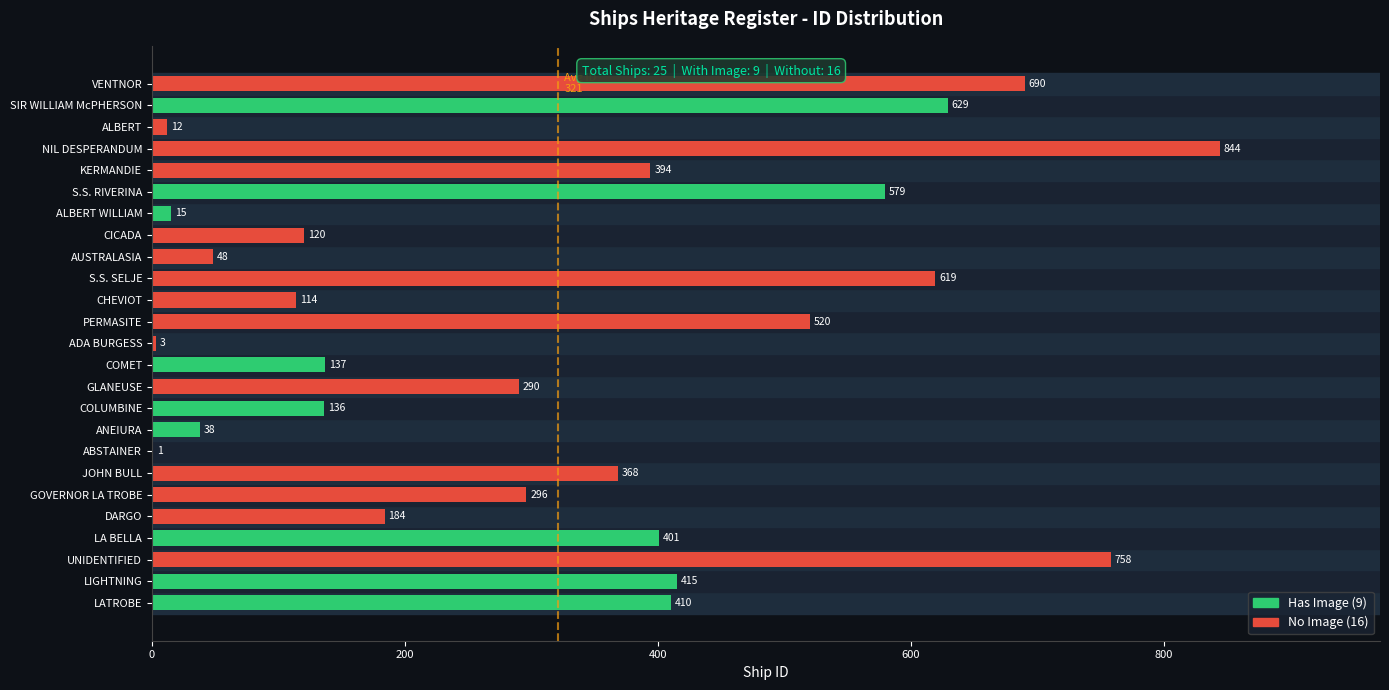

Which label corresponds to the largest value in the chart?

NIL DESPERANDUM